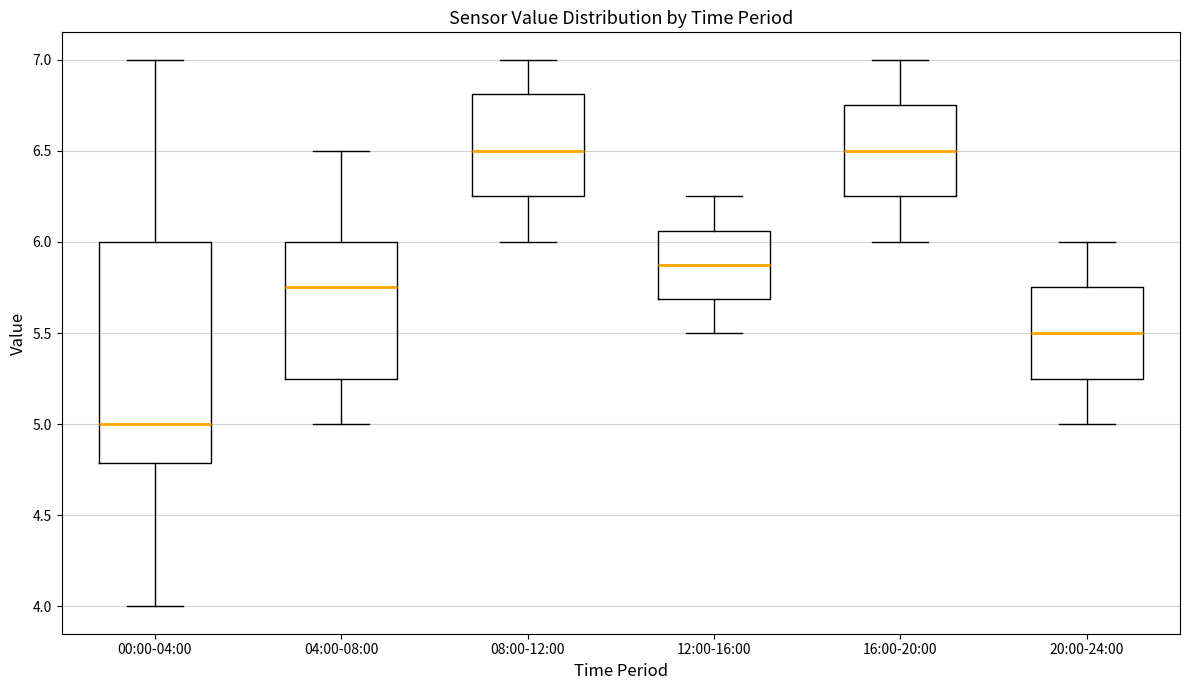

Reading left to right, read every box against the y-axis: the position of its median line, the range the box covers, and the ends of its whiskers. The values are not printed on the chart, so give them approximately, as read against the axis.

00:00-04:00: median 5.00, box 4.80 to 6.00, whiskers 4.00 to 7.00
04:00-08:00: median 5.75, box 5.25 to 6.00, whiskers 5.00 to 6.50
08:00-12:00: median 6.50, box 6.25 to 6.80, whiskers 6.00 to 7.00
12:00-16:00: median 5.90, box 5.70 to 6.05, whiskers 5.50 to 6.25
16:00-20:00: median 6.50, box 6.25 to 6.75, whiskers 6.00 to 7.00
20:00-24:00: median 5.50, box 5.25 to 5.75, whiskers 5.00 to 6.00